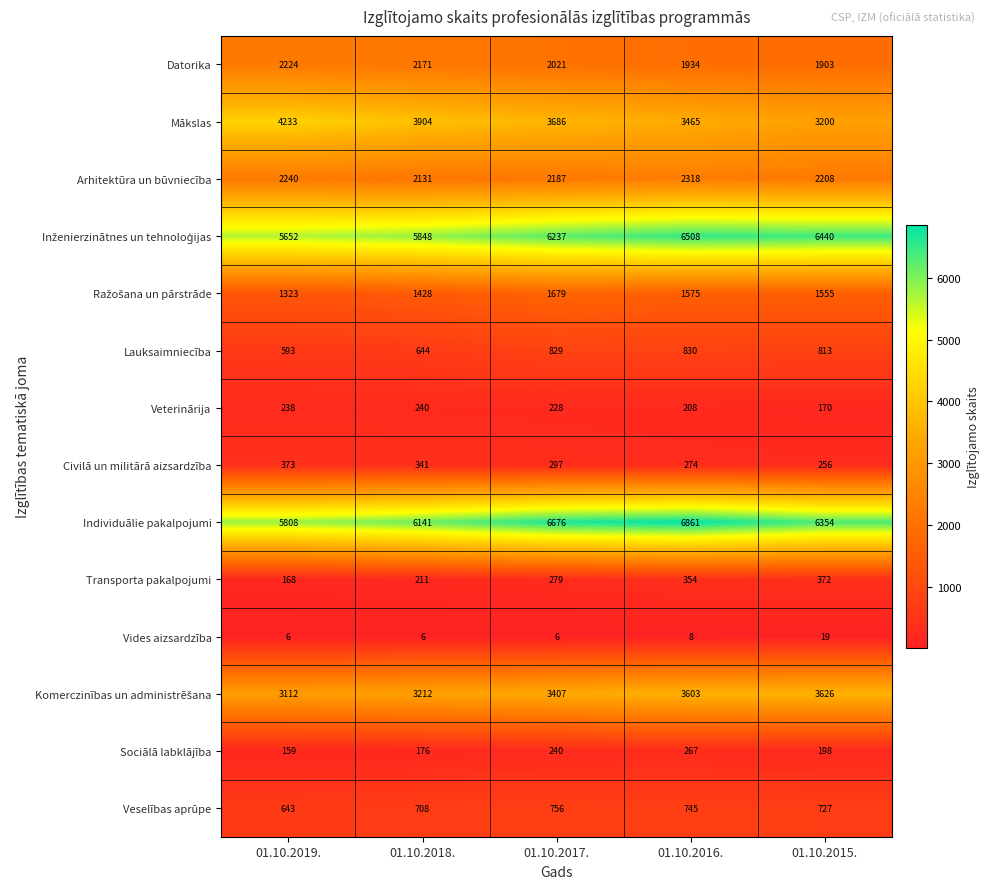

Count the number of categories in the chart.

5